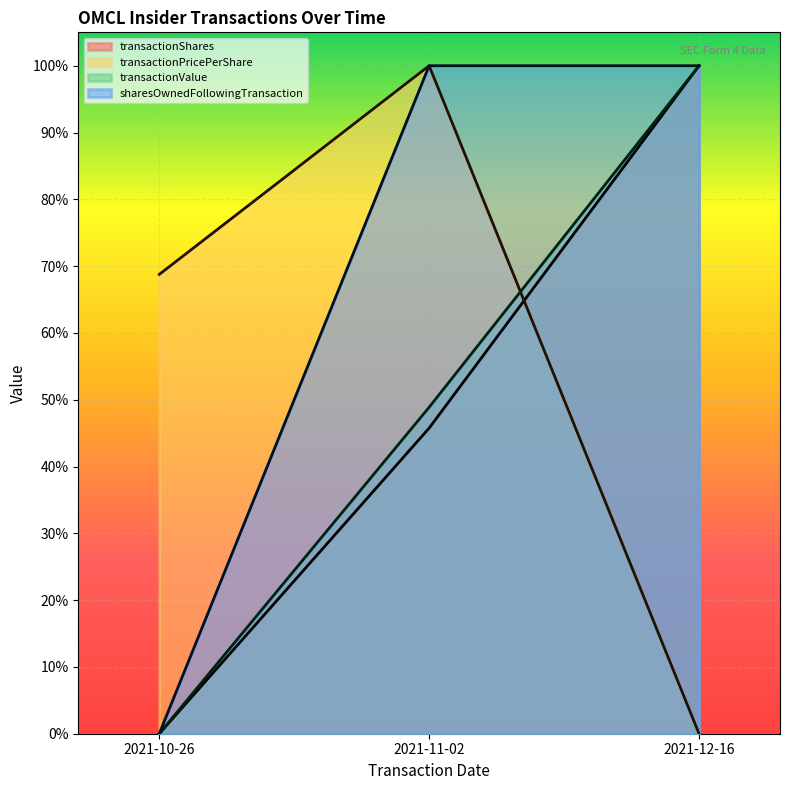

Does the chart display data point markers on the line(s)?

No